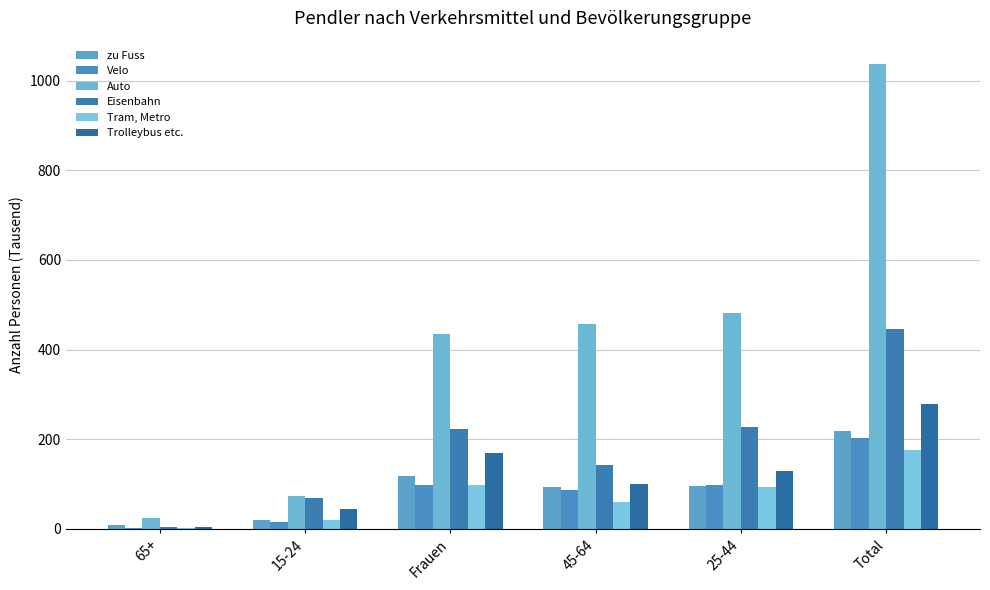

Is it true that Tram, Metro equals 21.6 at Frauen?

False